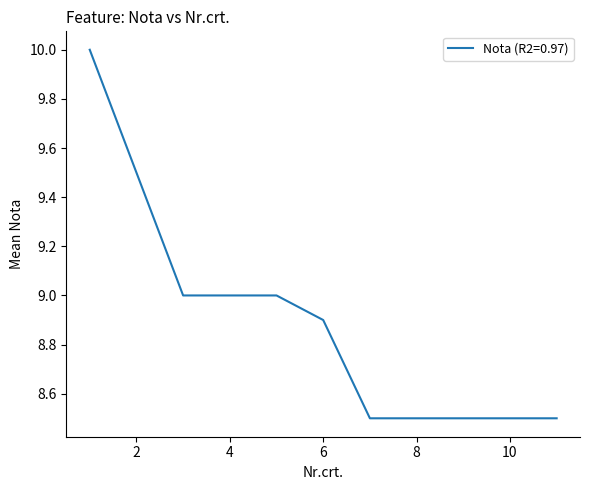

Does the chart have visible grid lines?

No